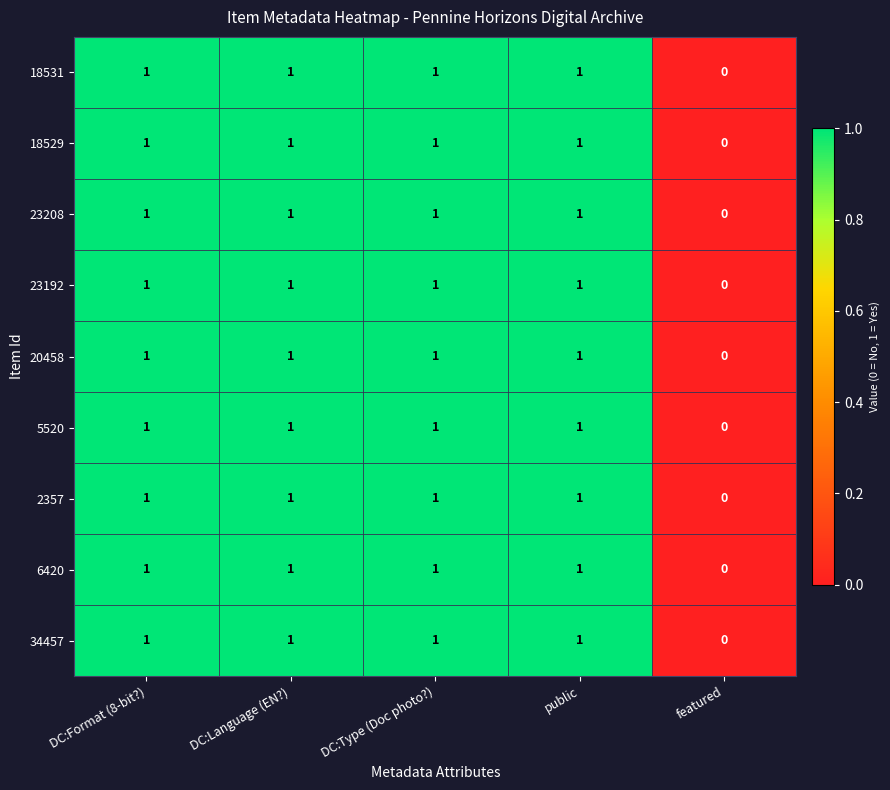

The value of 23208 at featured is 0. True or false?

True